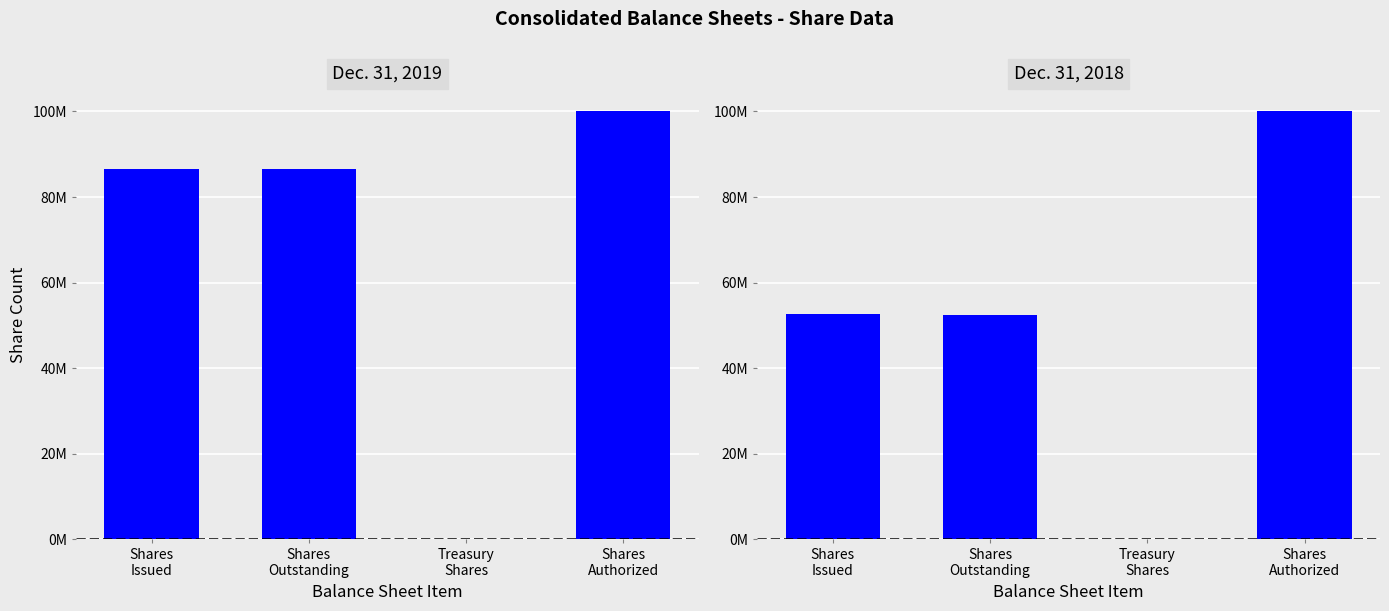

The value of Dec. 31, 2018 at Shares
Issued is 85082028. True or false?

False